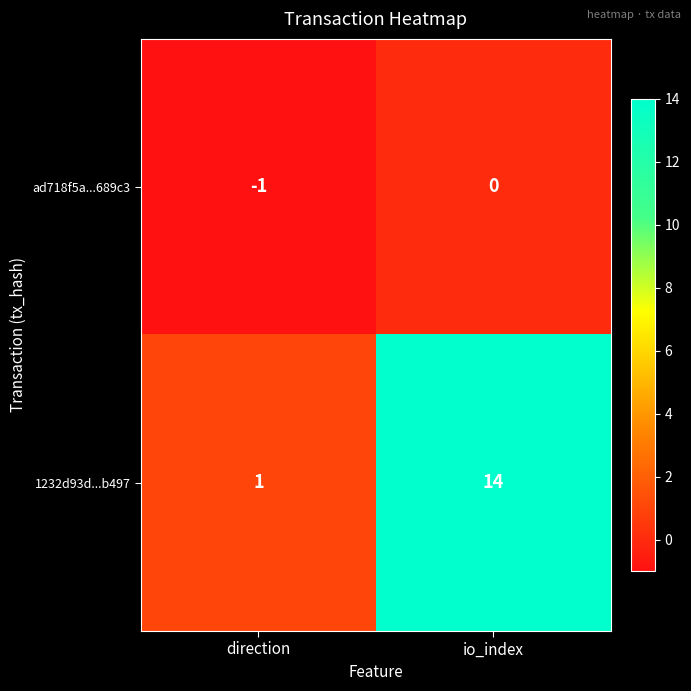

What is the maximum value for 1232d93d...b497?

14